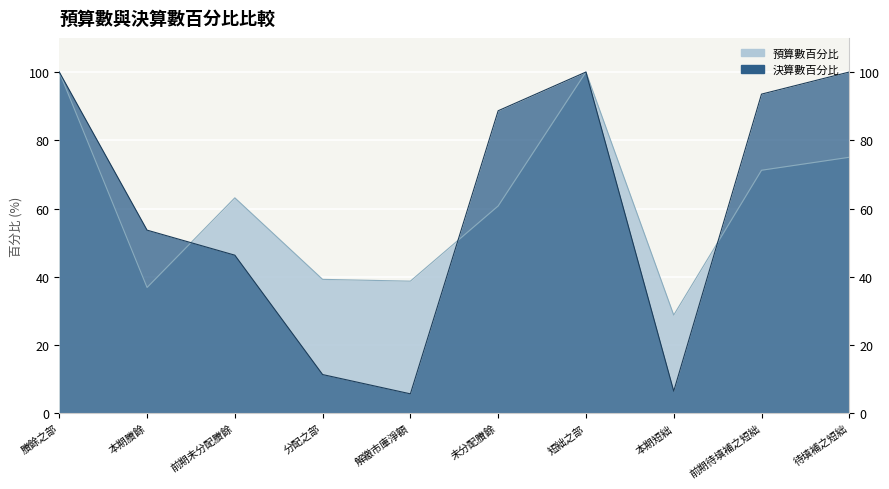

What is the label of the 3rd point from the left?

前期未分配賸餘